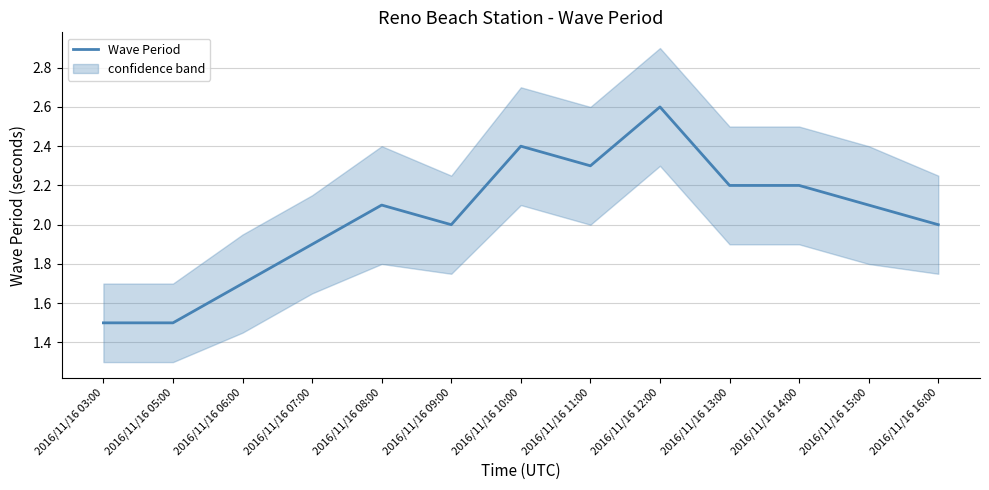

Where does the data first go above 2?

2016/11/16 08:00